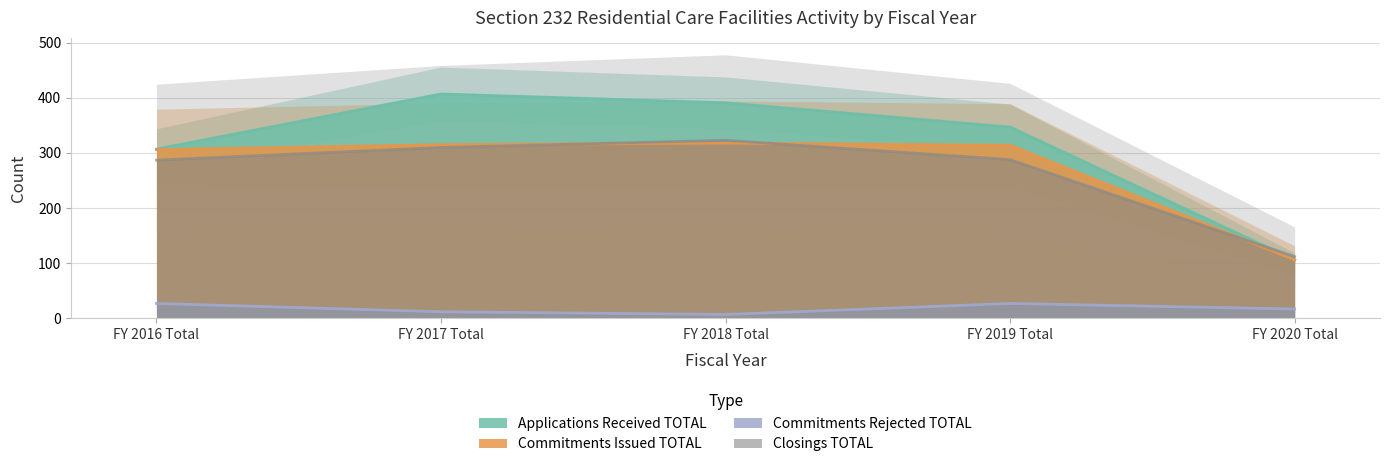

How many intersections are there between Applications Received TOTAL and Closings TOTAL?

1